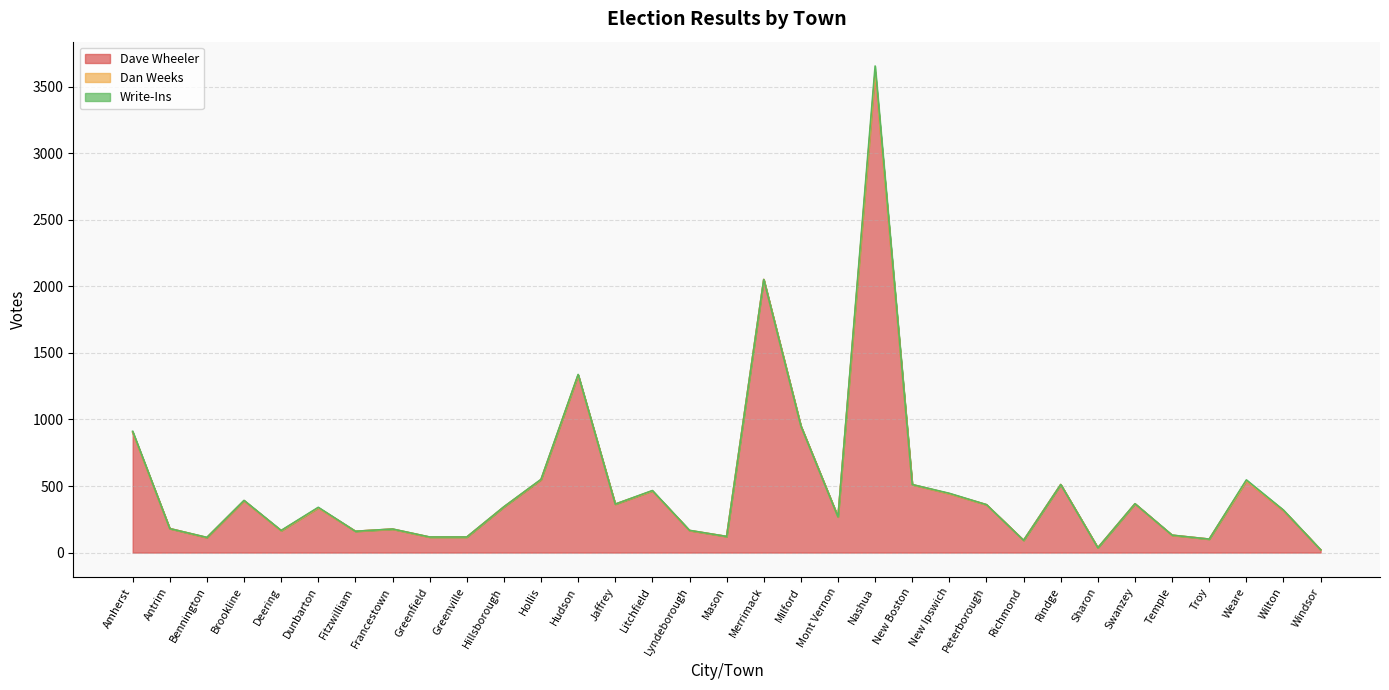

Does the chart display data point markers on the line(s)?

No